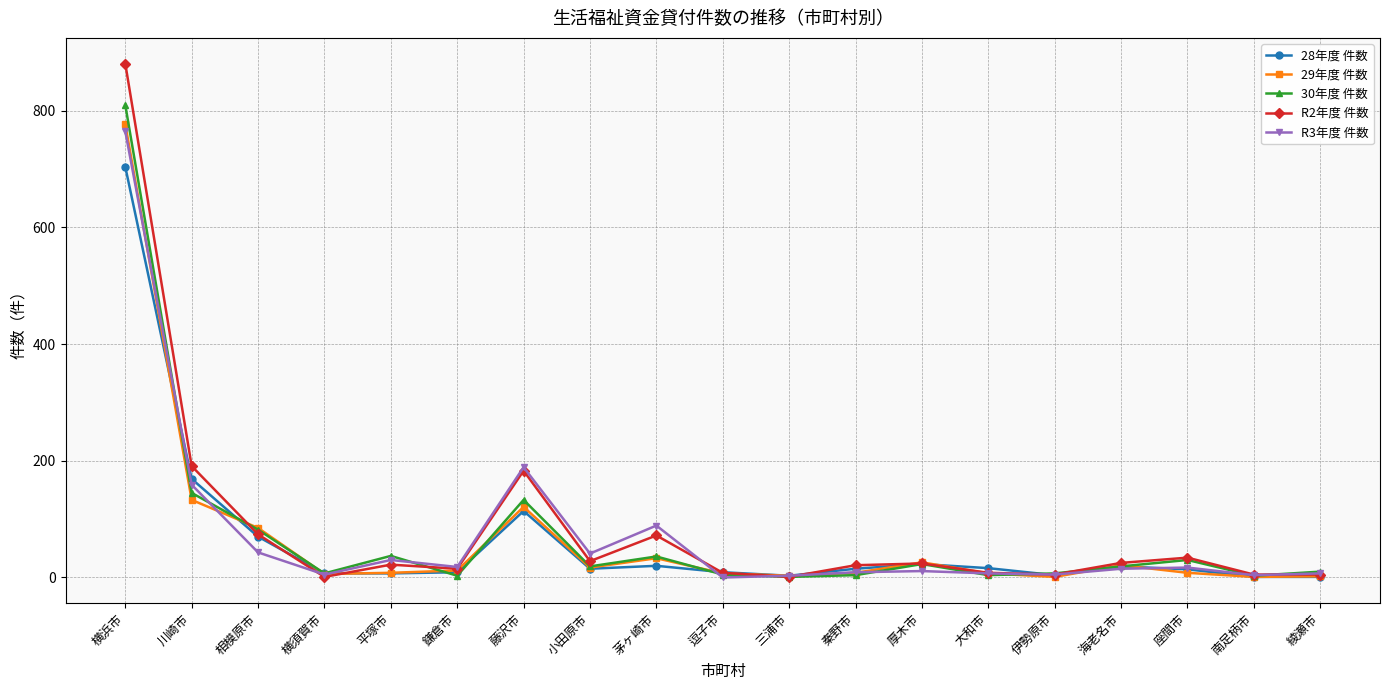

Which series changed the most between 横浜市 and 藤沢市?

R2年度 件数